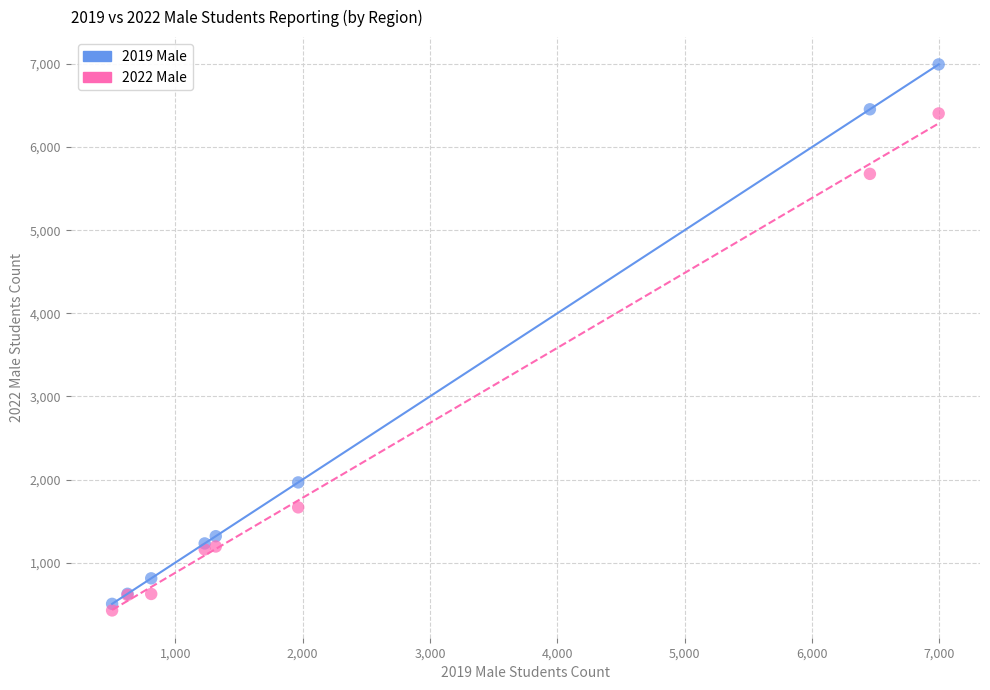

What are all the series names shown in the legend?

2019 Male, 2022 Male